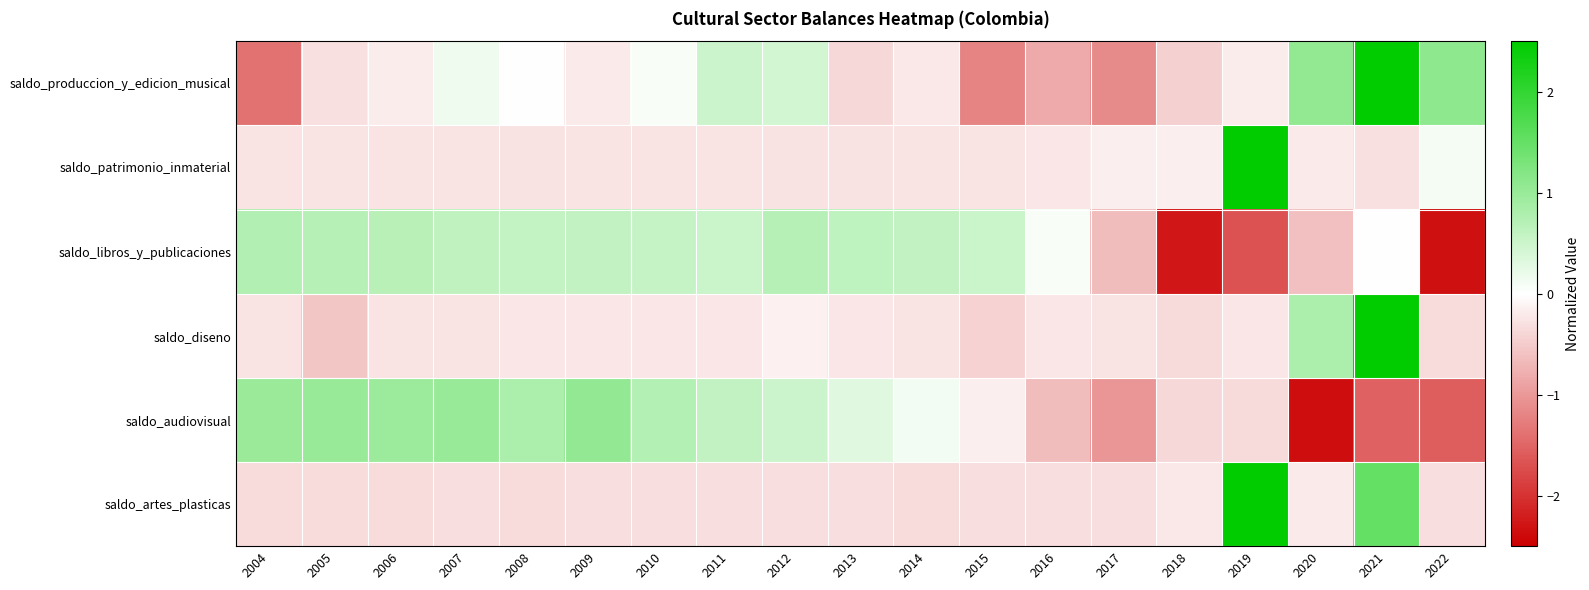

What is the total value across all series at 2021?

7.0